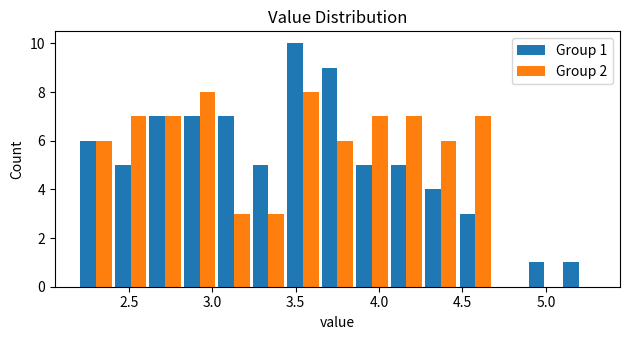

In the Group 1 series, which range on the x-axis has the tallest bar?

3.45 to 3.65